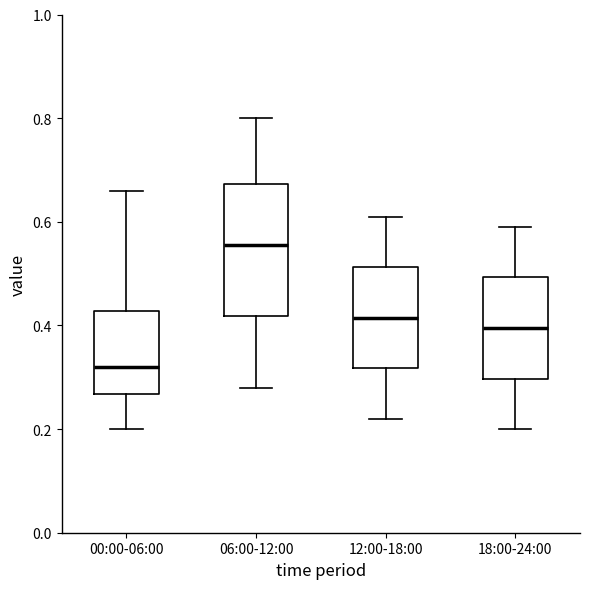

Reading left to right, read every box against the y-axis: the position of its median line, the range the box covers, and the ends of its whiskers. The values are not printed on the chart, so give them approximately, as read against the axis.

00:00-06:00: median 0.32, box 0.26 to 0.42, whiskers 0.20 to 0.66
06:00-12:00: median 0.56, box 0.42 to 0.68, whiskers 0.28 to 0.80
12:00-18:00: median 0.42, box 0.32 to 0.52, whiskers 0.22 to 0.62
18:00-24:00: median 0.40, box 0.30 to 0.50, whiskers 0.20 to 0.60